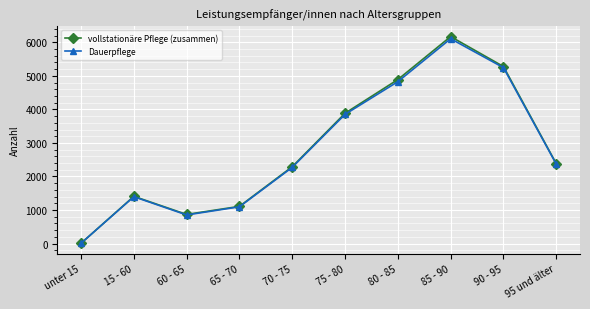

Which series has the widest spread of values?

vollstationäre Pflege (zusammen)